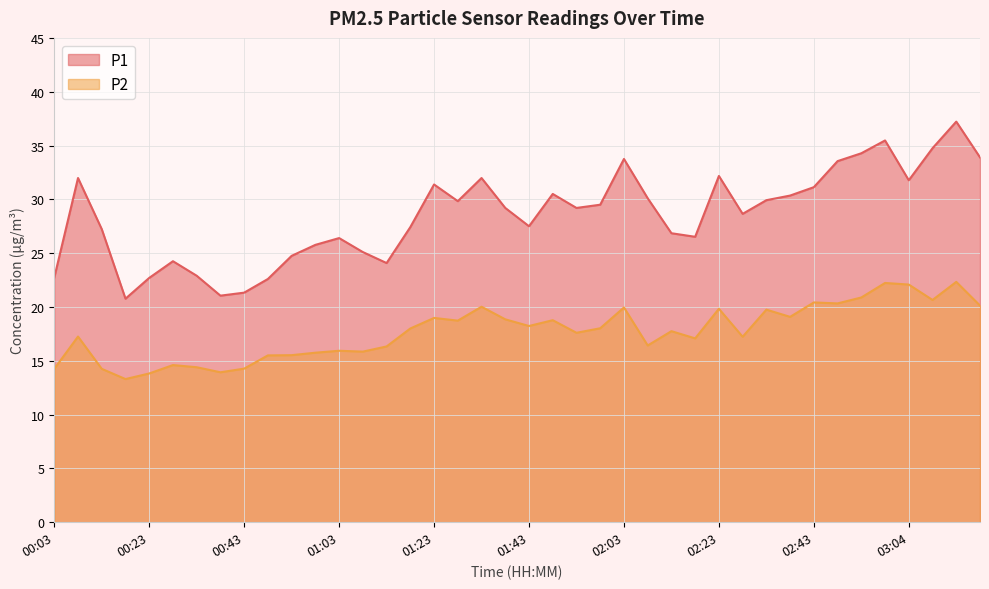

What position from the left is 02:38?

32